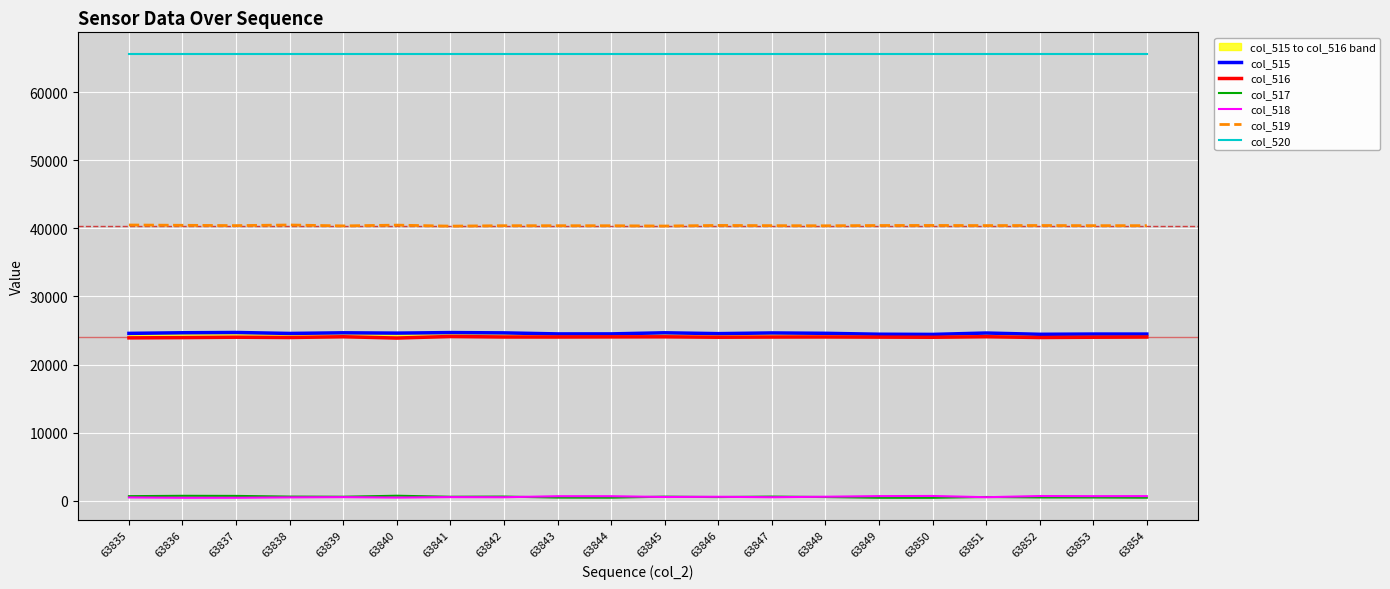

Rank the series by their maximum value, from highest to lowest.

col_520, col_519, col_515, col_516, col_517, col_518